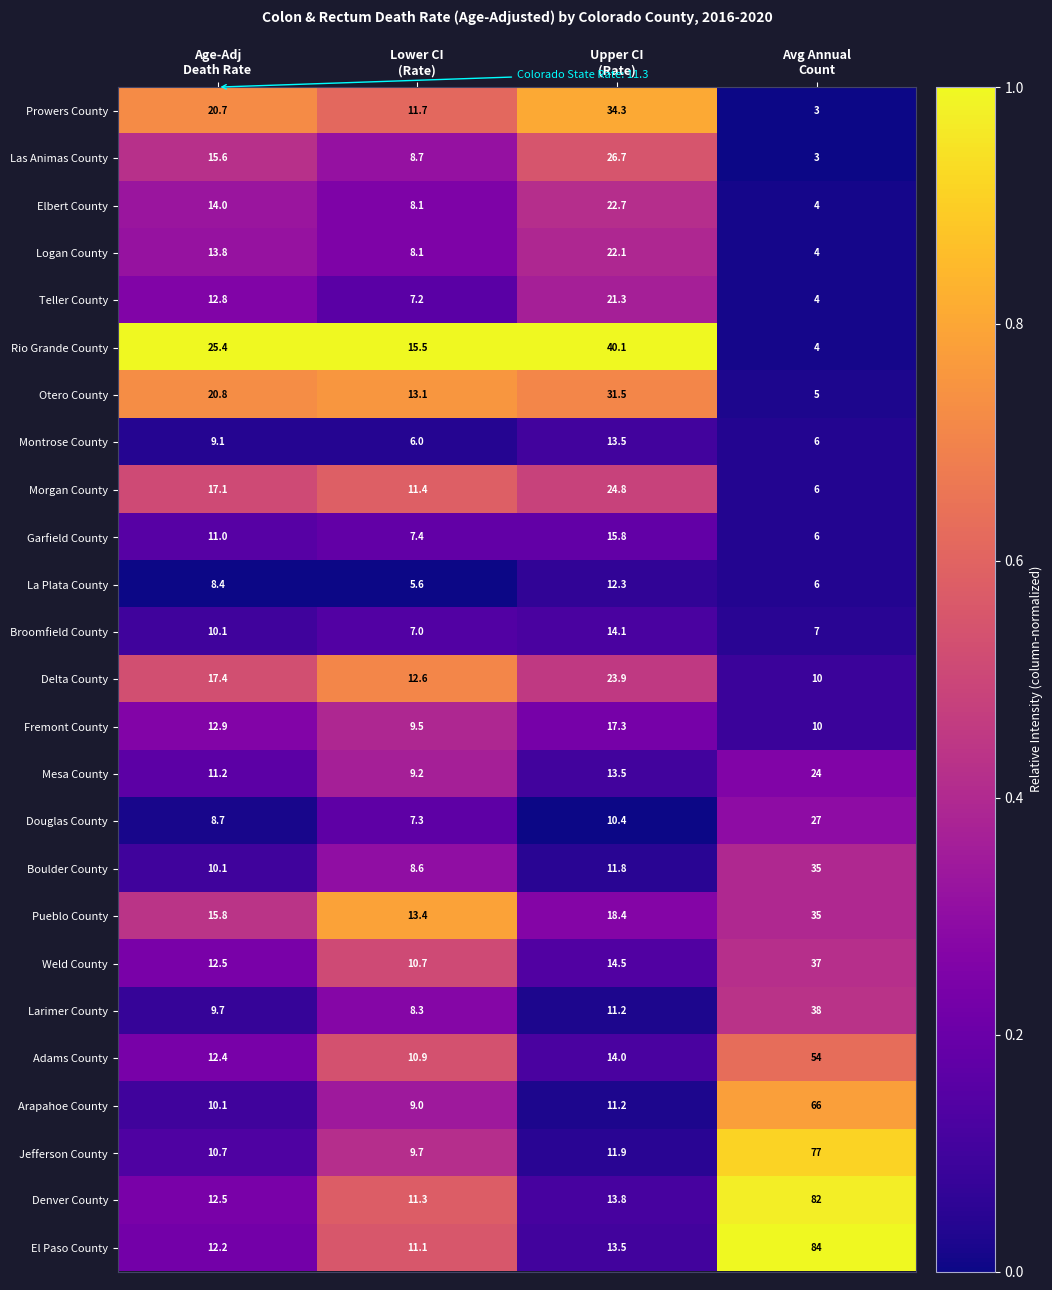

What is the average value of the Logan County series?

12.0